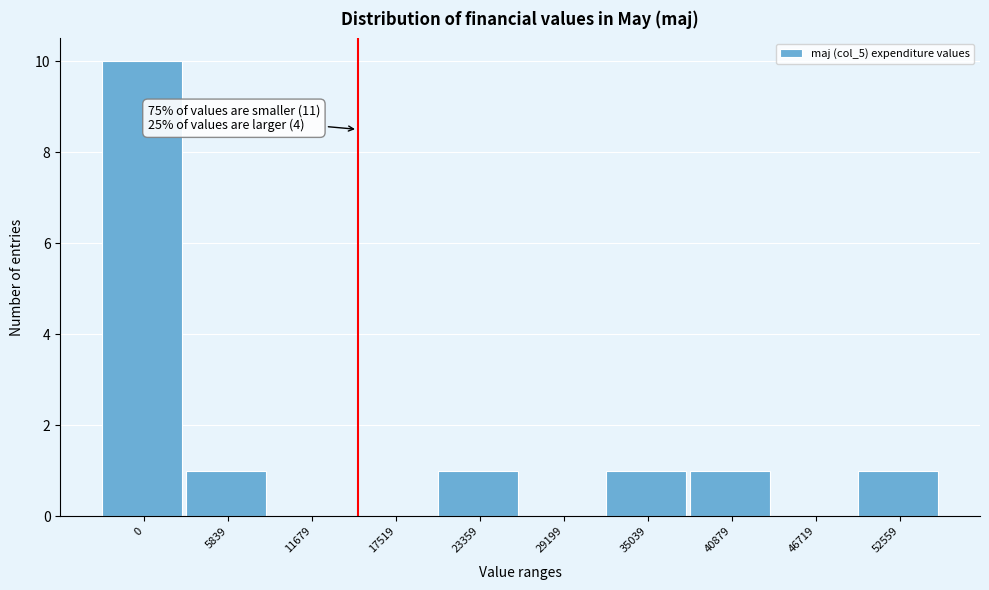

Reading right to left, list all the values displayed in this chart.

52559=1	46719=0	40879=1	35039=1	29199=0	23359=1	17519=0	11679=0	5839=1	0=10